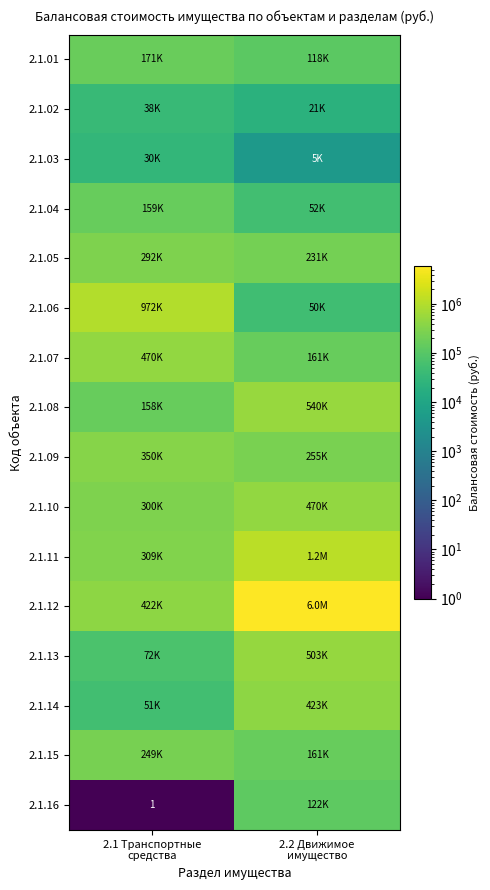

Which series has the widest spread of values?

2.1.12